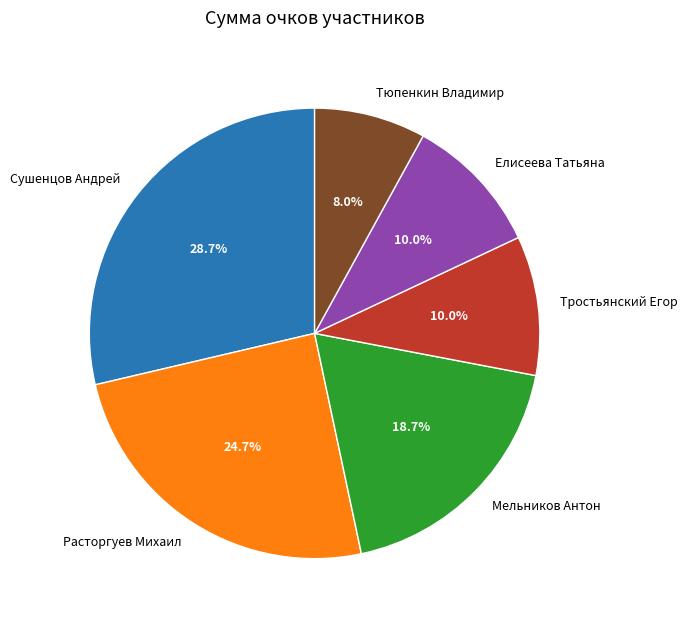

True or false: Мельников Антон accounts for 33% of the total.

False